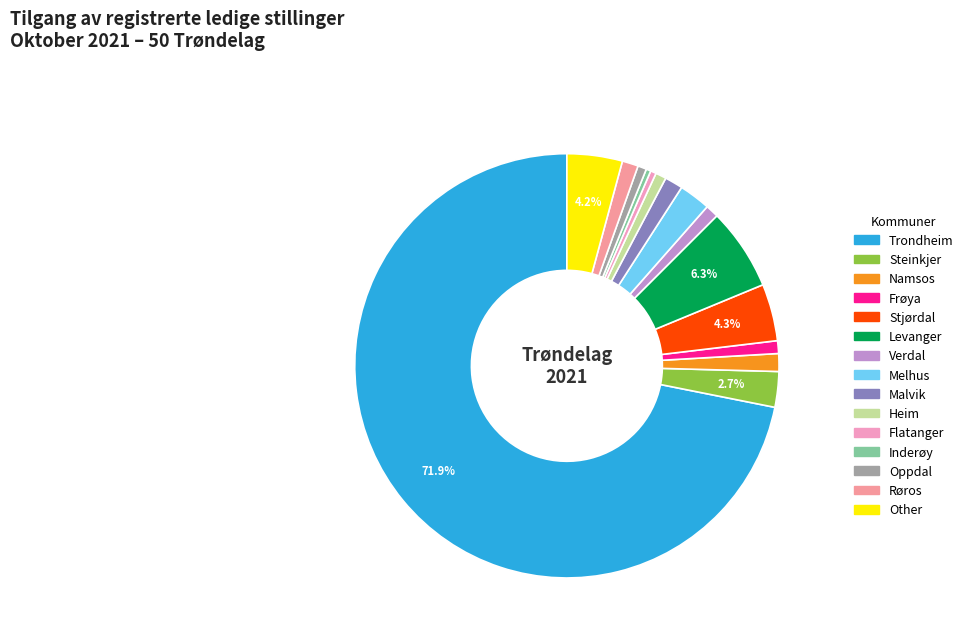

Between Trondheim and Oppdal, which is larger?

Trondheim